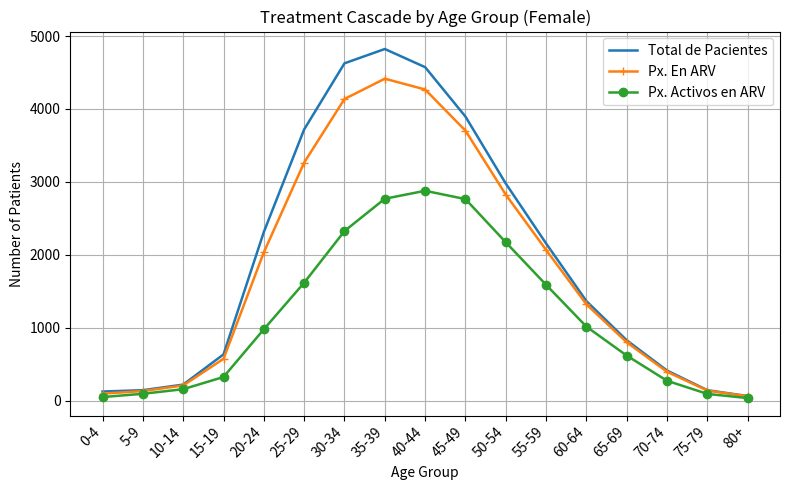

The value of Total de Pacientes at 25-29 is 3720. True or false?

True